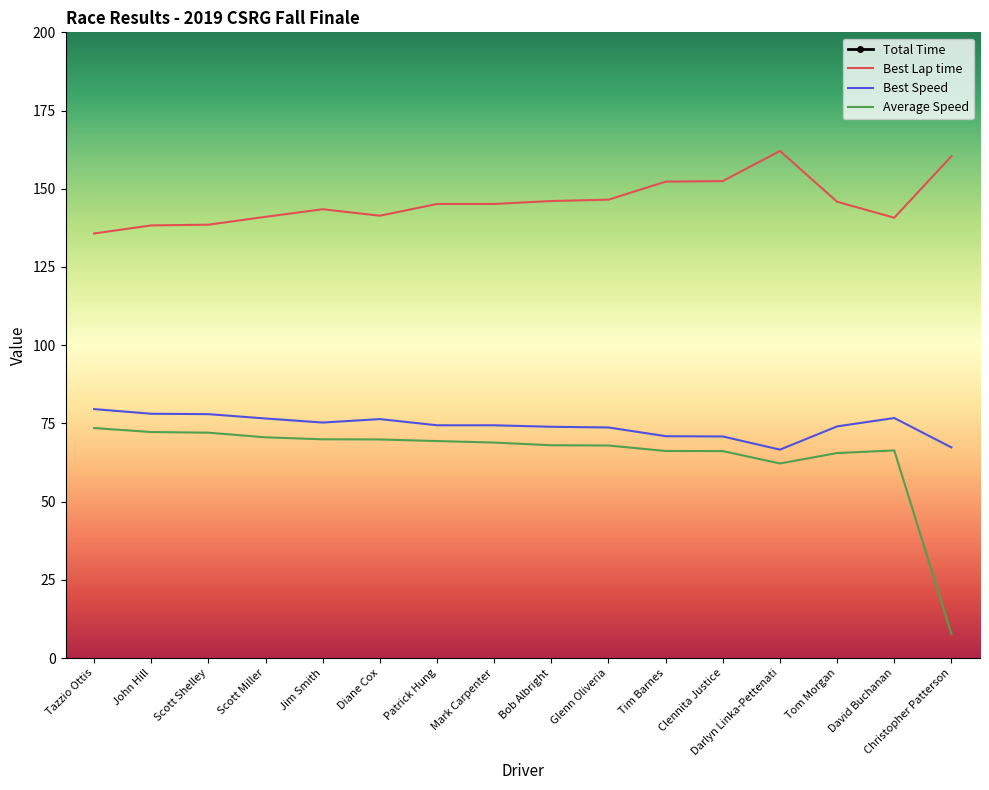

True or false: Average Speed and Best Lap time cross at least once.

False